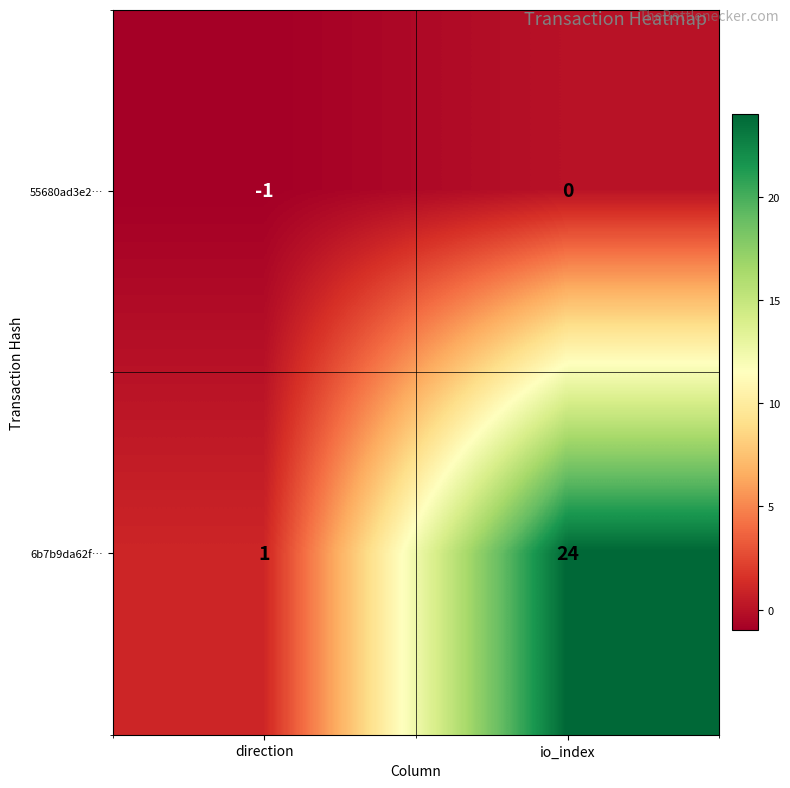

At which category is the sum across all series the highest?

io_index